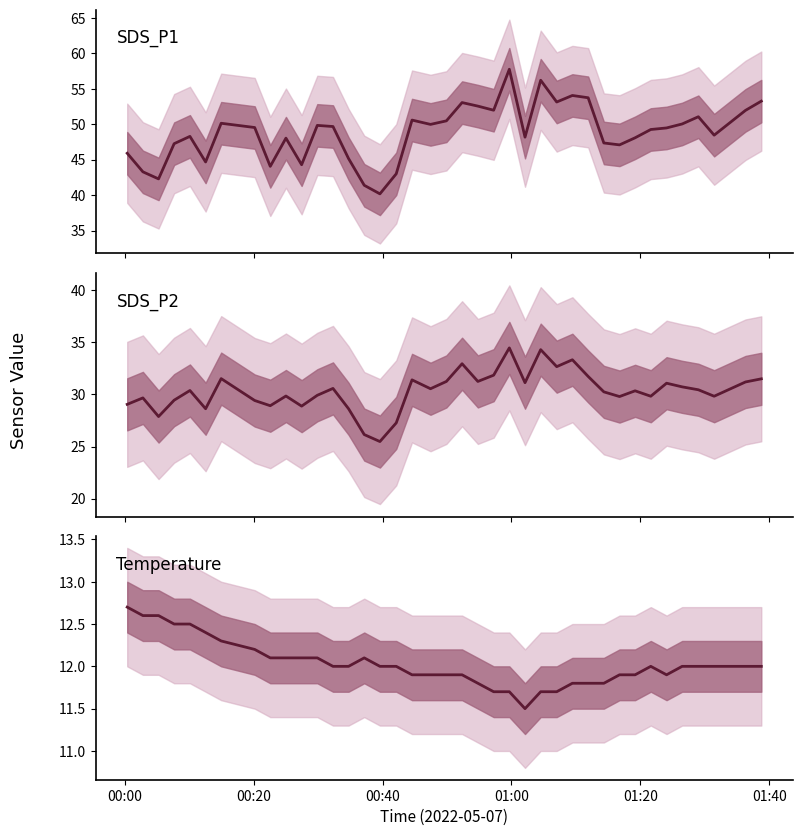

Rank the series by their average value, from highest to lowest.

SDS_P1, SDS_P2, Temperature